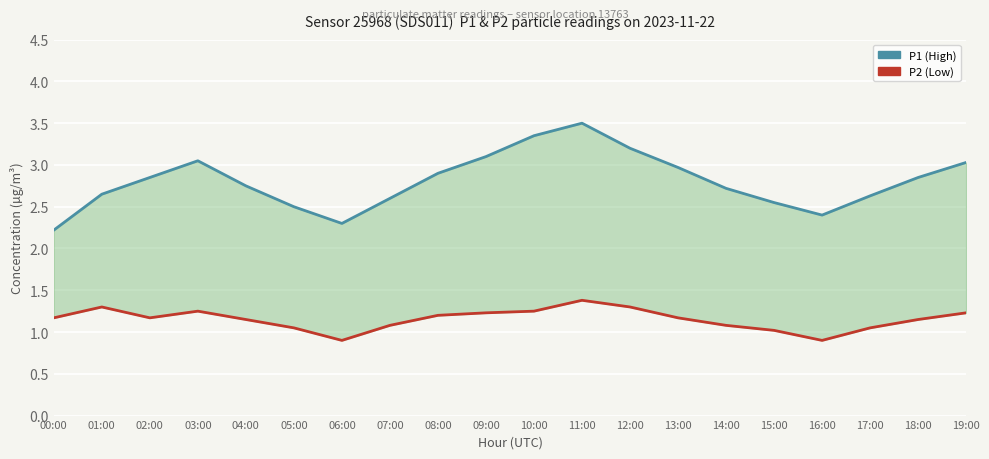

True or false: P1 (High) and P2 (Low) intersect in this chart.

False